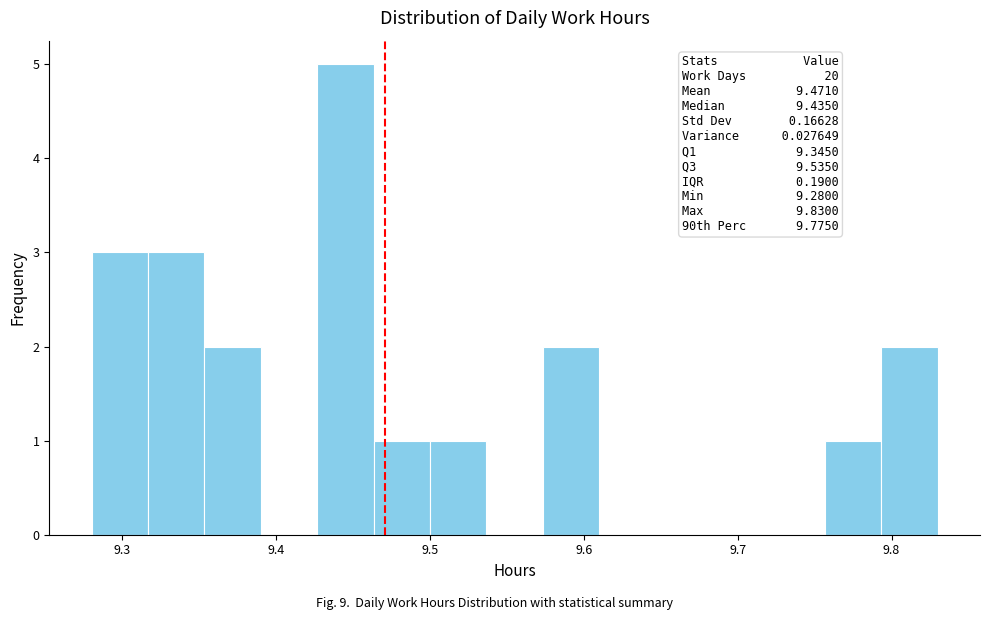

Around what value on the x-axis is the tallest bar? Give the approximate position of its centre, as read against the axis.

9.45